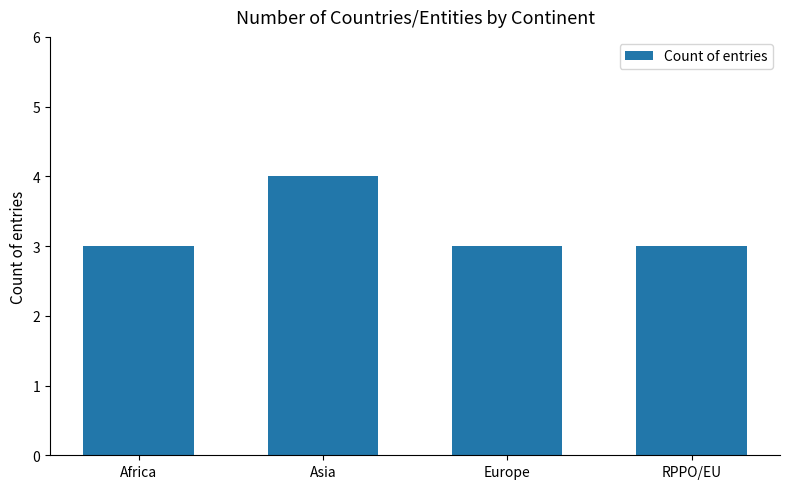

Reading left to right, what are all the values shown in this chart?

3	4	3	3